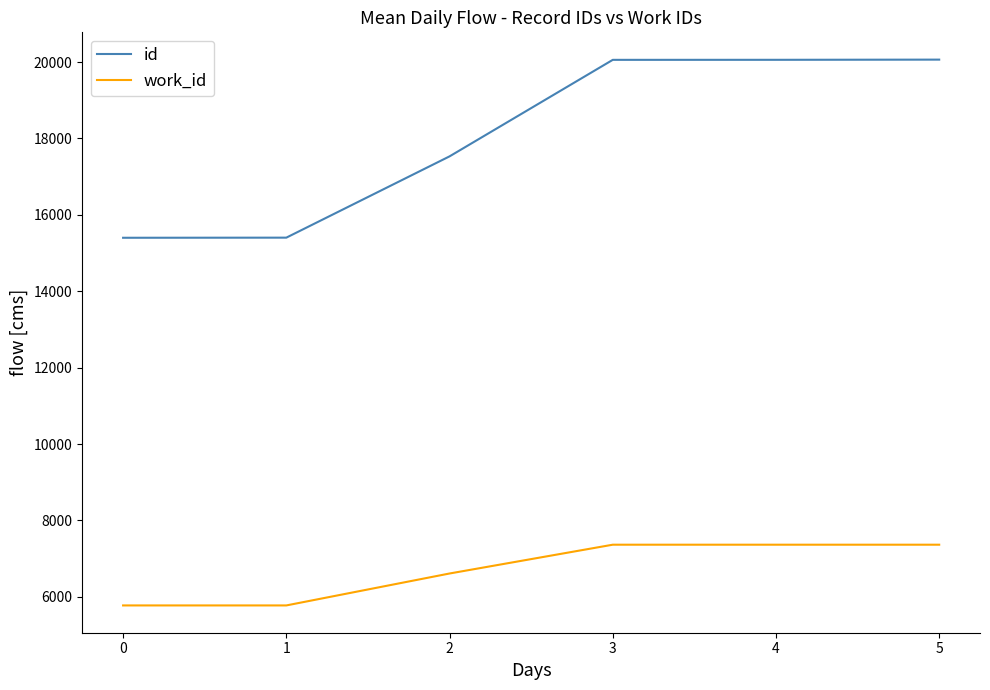

What is the difference between the id values at 5 and 2?

2533